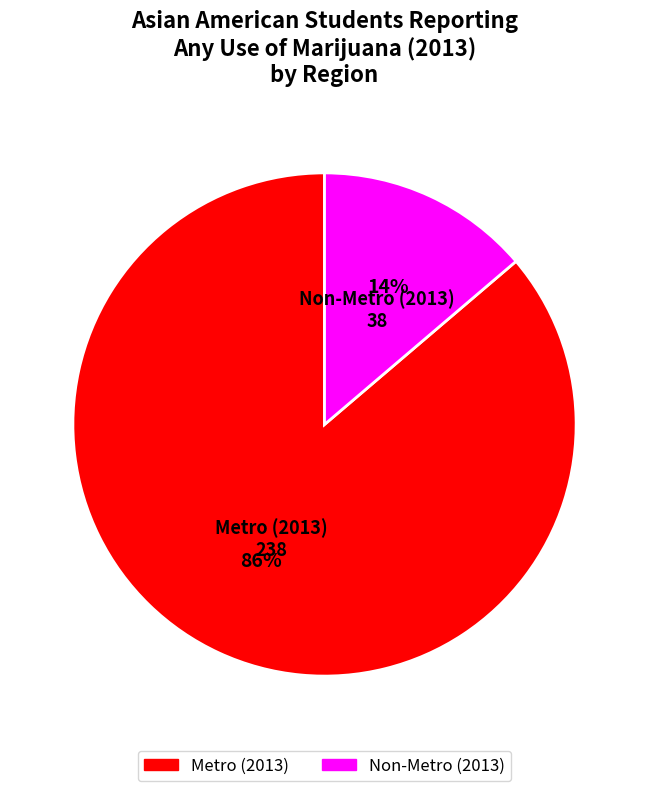

To the nearest percent, what portion does Metro (2013) represent?

86%